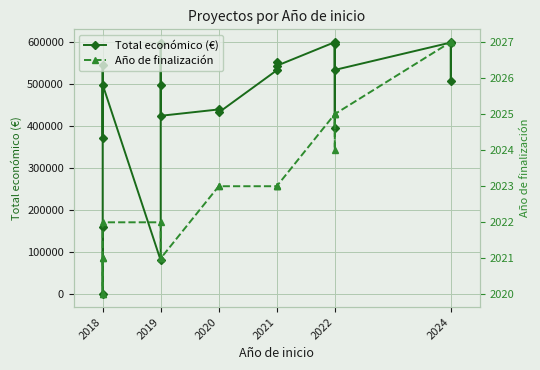

How many interior local valleys does the Año de finalización series have?

1